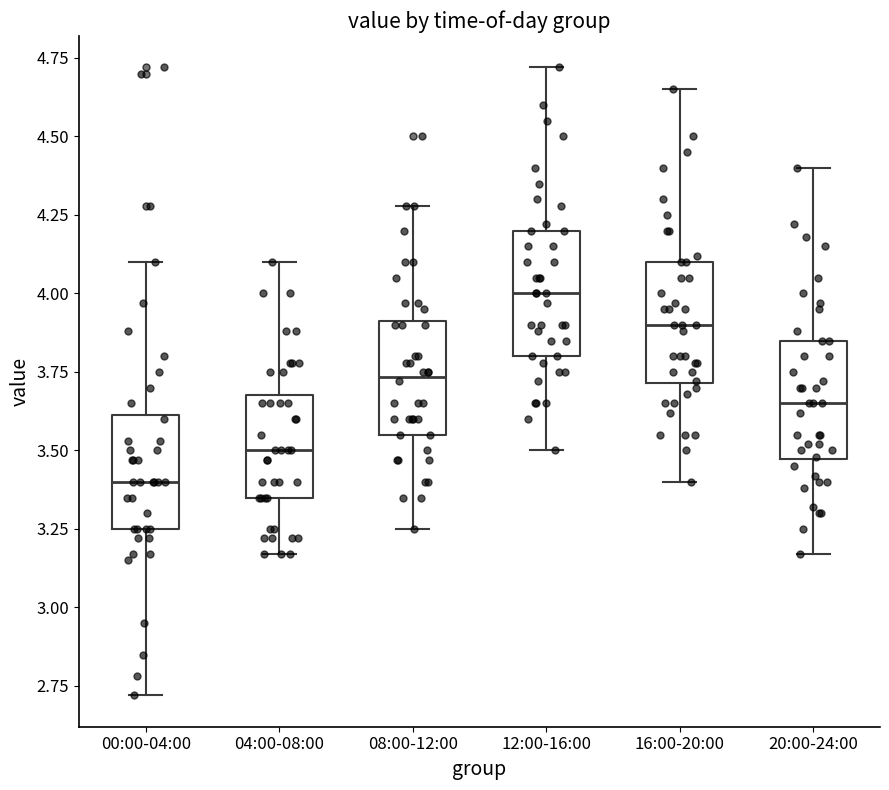

Where does the median line of the box for 12:00-16:00 sit on the y-axis? The values are not printed on the chart, so give them approximately, as read against the axis.

4.00